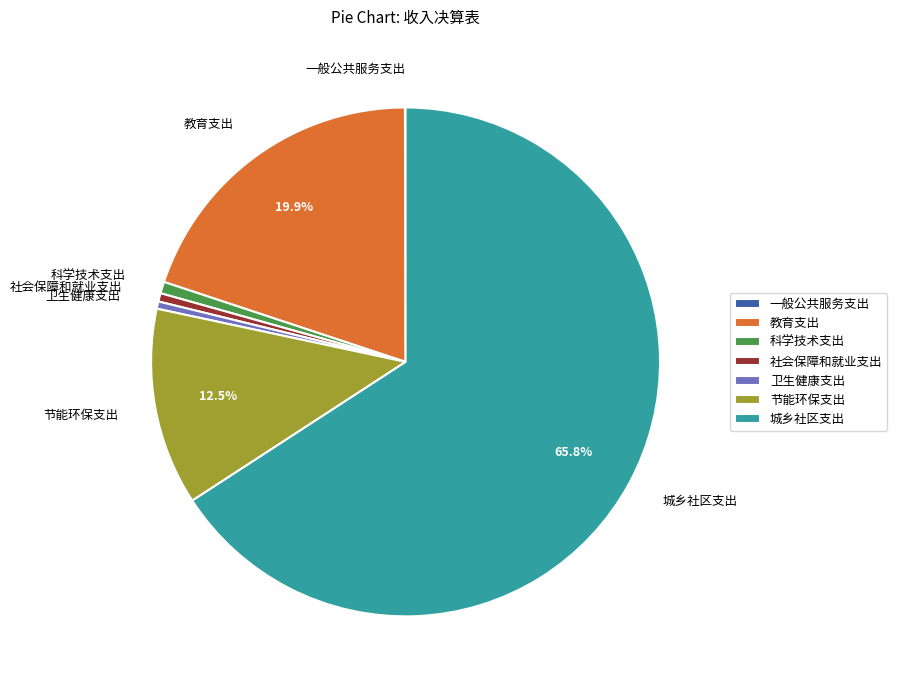

Which has a higher value, 城乡社区支出 or 卫生健康支出?

城乡社区支出